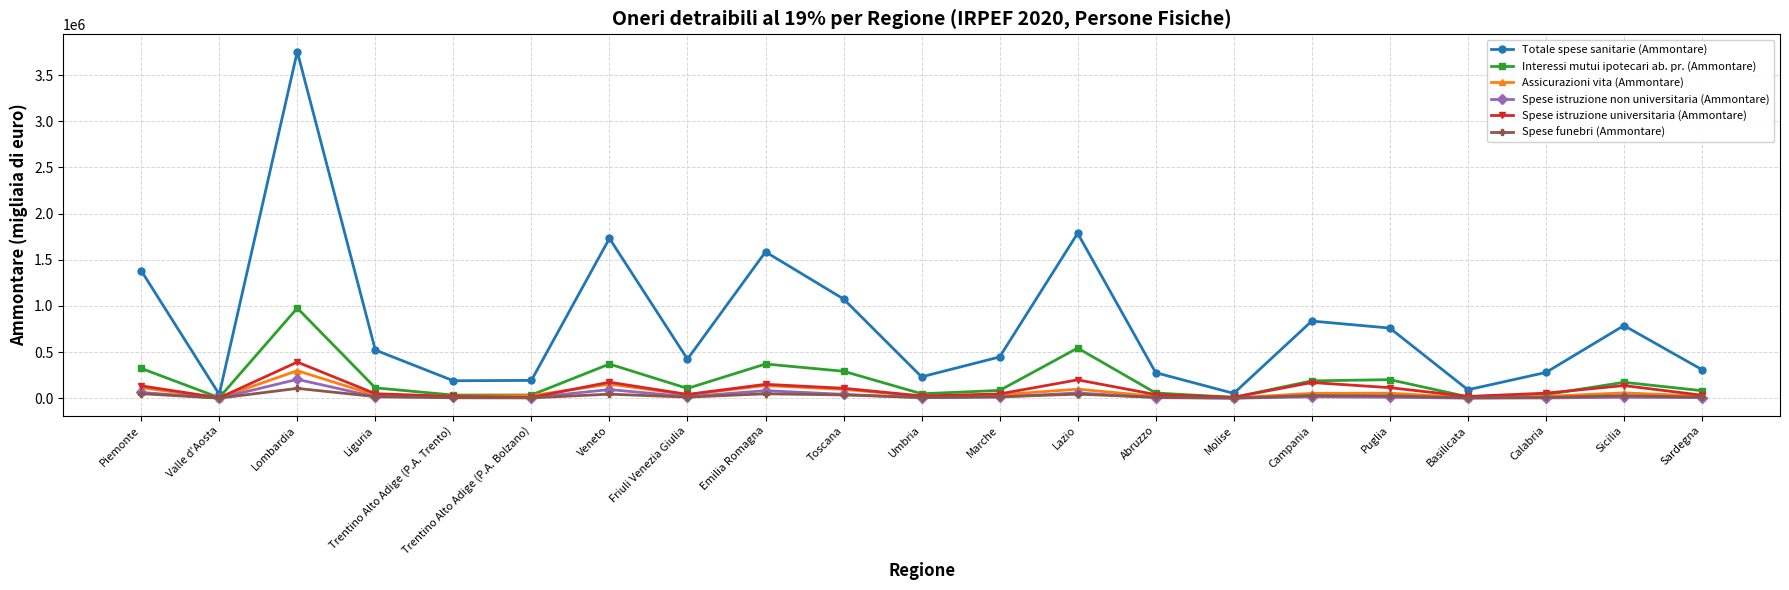

What is the spread (max minus min) of values at Lazio?

1742682